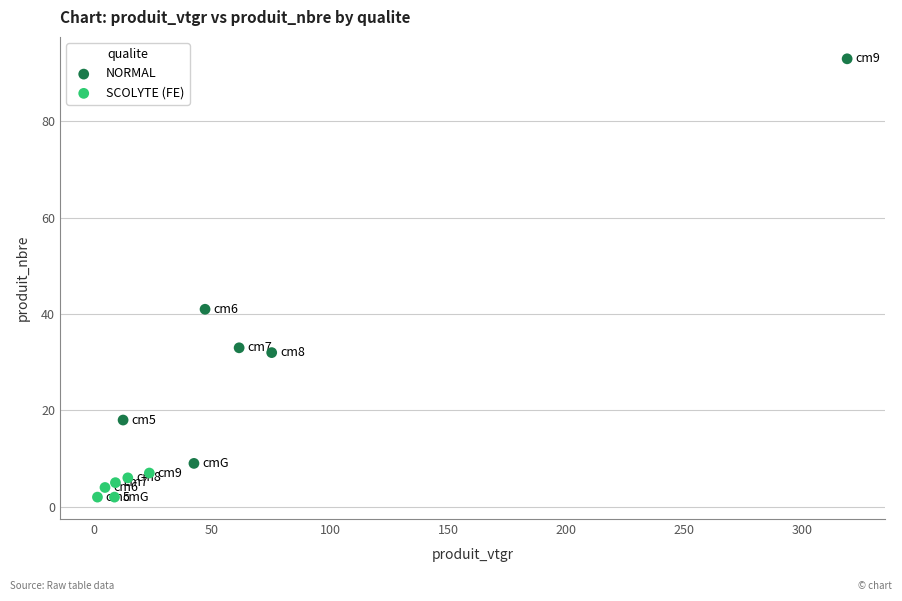

Which series has the largest Y range (max minus min)?

NORMAL